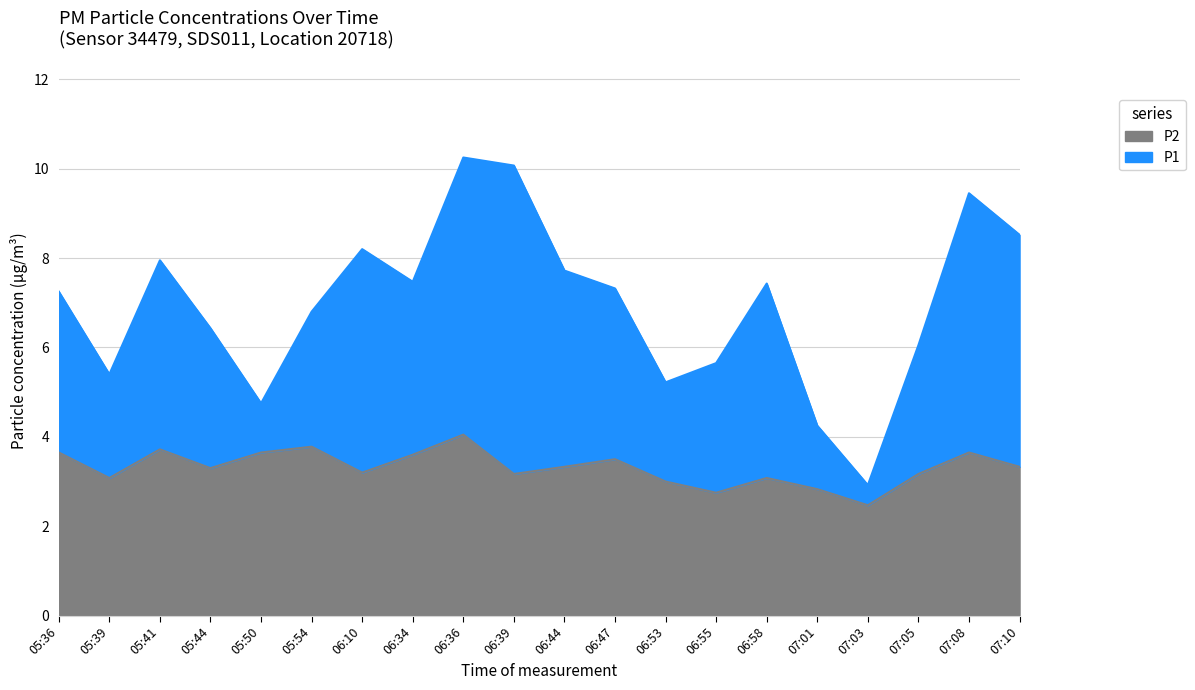

What is the label of the 2nd point from the left?

05:39